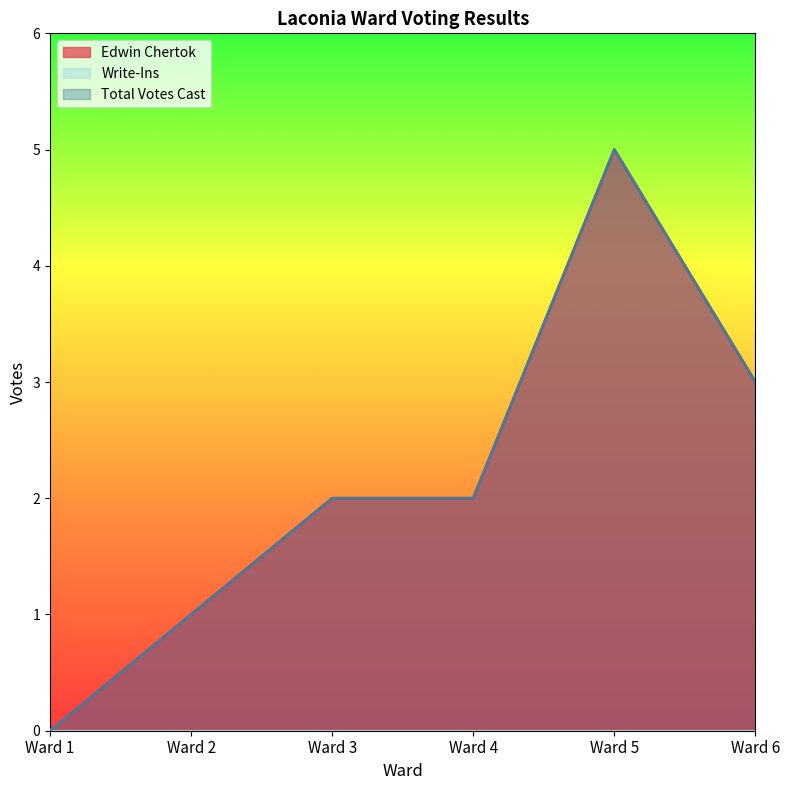

True or false: Total Votes Cast has more than 1 points higher than both neighbors.

False